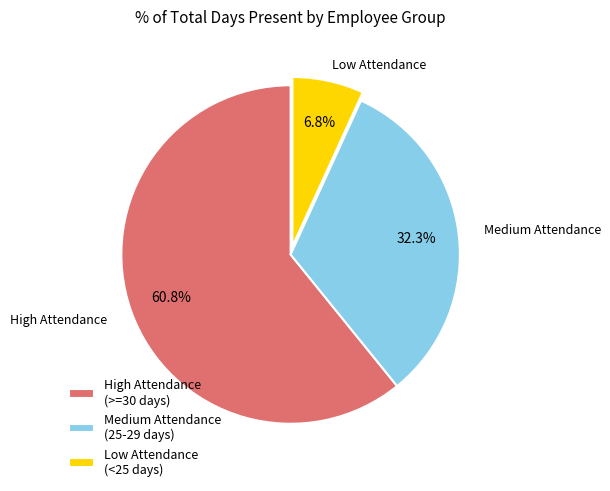

Count the number of slices in the pie.

3